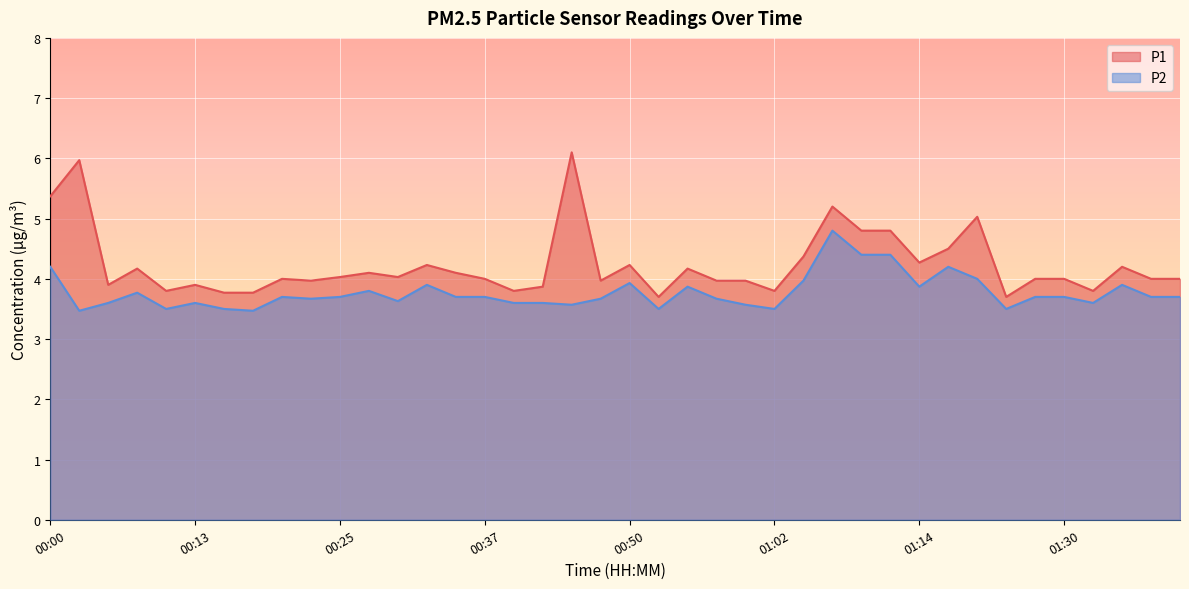

Which series has the largest range (max minus min)?

P1